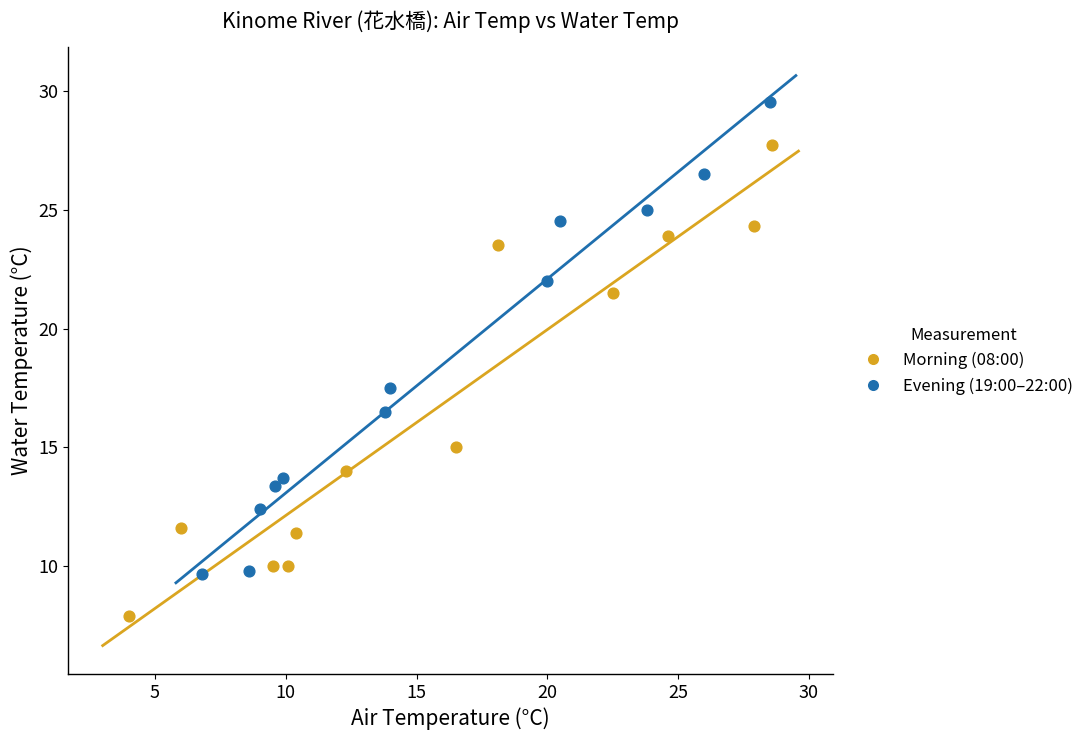

Which series reaches the minimum Y coordinate?

Morning (08:00)